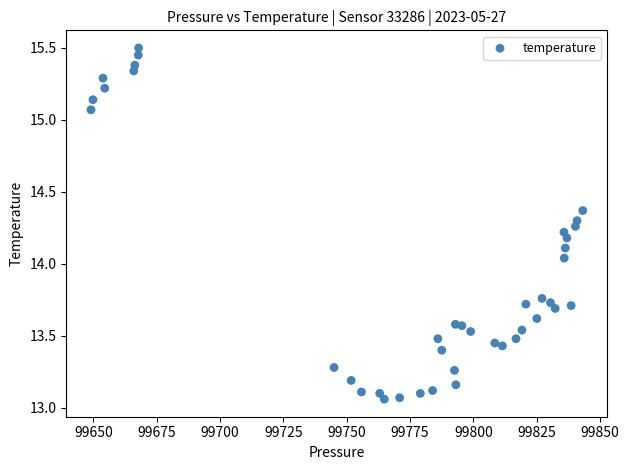

What is the range of X values (max minus min)?

194.1